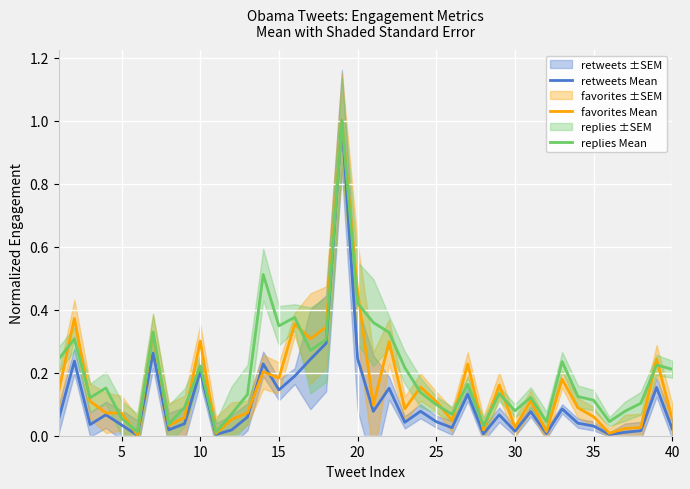

What is the highest value of the replies Mean series?

1.0